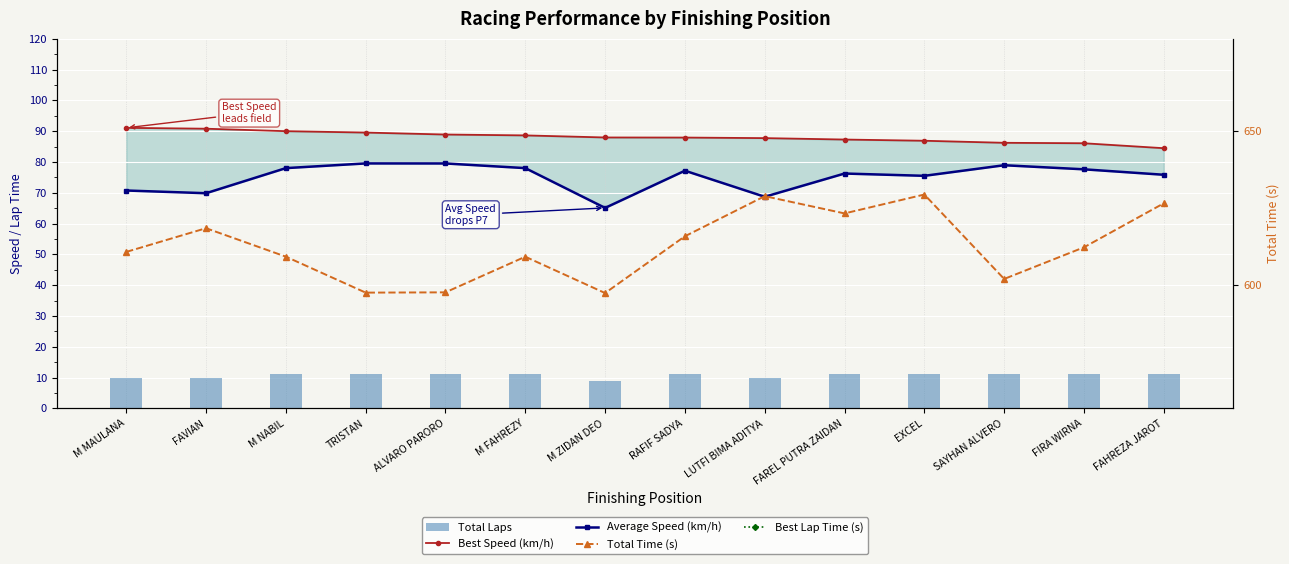

Reading left to right, what are all the values shown in this chart?

Best Speed (km/h): 91.1	90.8	90.0	89.5	88.9	88.6	88.0	87.9	87.7	87.3	86.9	86.2	86.1	84.5
Average Speed (km/h): 70.7	69.8	78.0	79.5	79.5	78.0	65.1	77.2	68.7	76.2	75.5	78.9	77.6	75.8
Total Laps: 10.0	10.0	11.0	11.0	11.0	11.0	9.0	11.0	10.0	11.0	11.0	11.0	11.0	11.0
Total Time (s): 610.8	618.5	609.2	597.6	597.7	609.2	597.4	615.9	628.9	623.3	629.4	602.0	612.3	626.6
Best Lap Time (s): 47.4	47.6	48.0	48.2	48.6	48.7	49.1	49.1	49.2	49.5	49.7	50.1	50.2	51.1